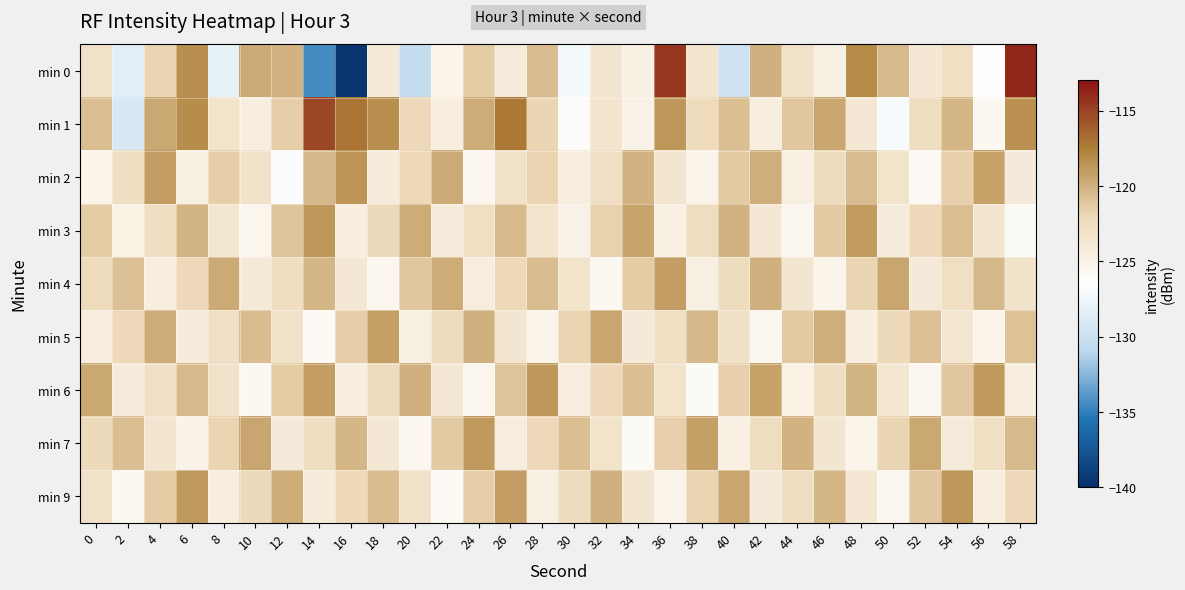

Between 44 and 30, which is larger?

44